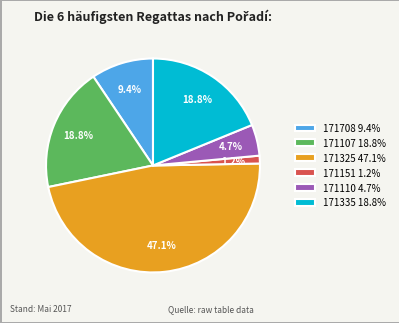

Count the number of slices in the pie.

6